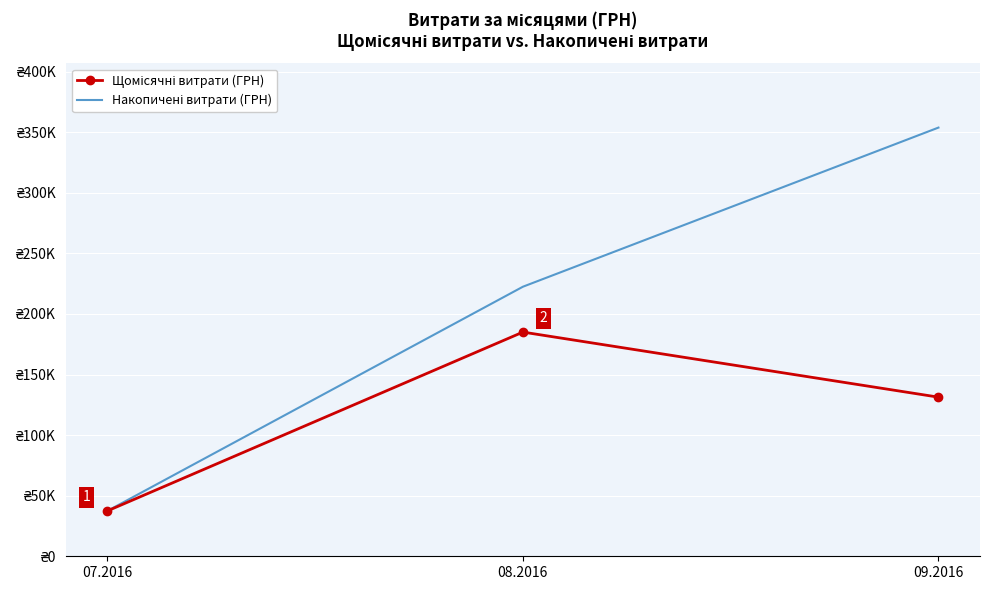

How many series are shown in this chart?

2